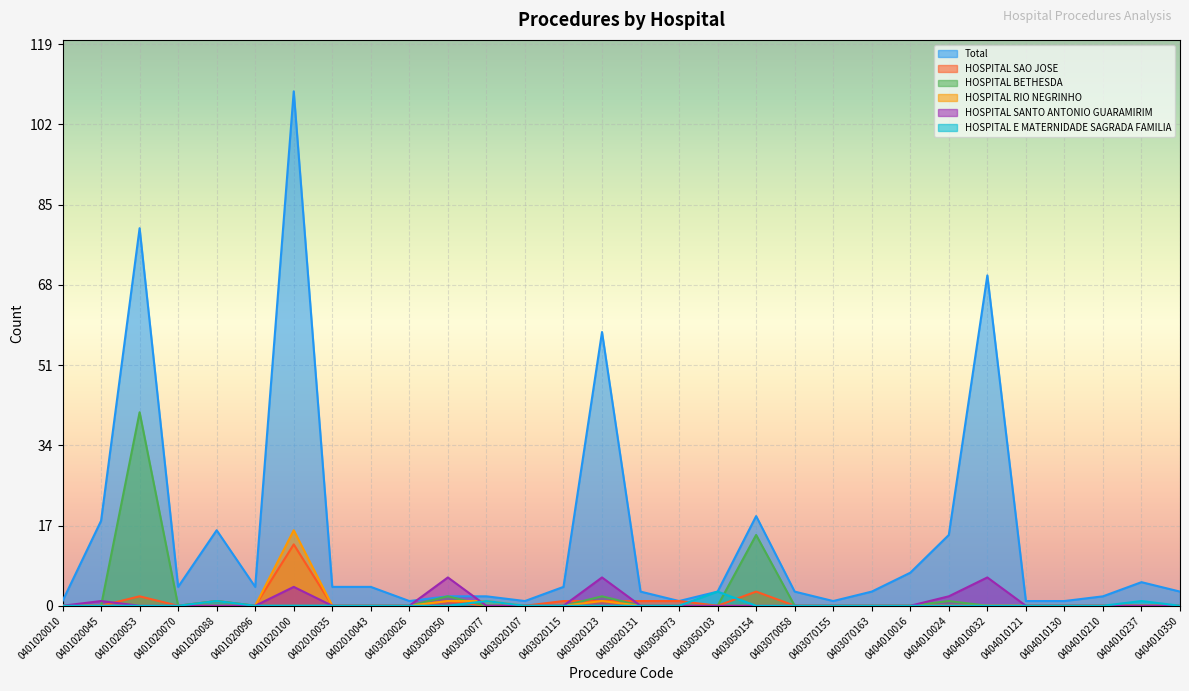

List the series in order of their peak value, highest first.

Total, HOSPITAL BETHESDA, HOSPITAL RIO NEGRINHO, HOSPITAL SAO JOSE, HOSPITAL SANTO ANTONIO GUARAMIRIM, HOSPITAL E MATERNIDADE SAGRADA FAMILIA